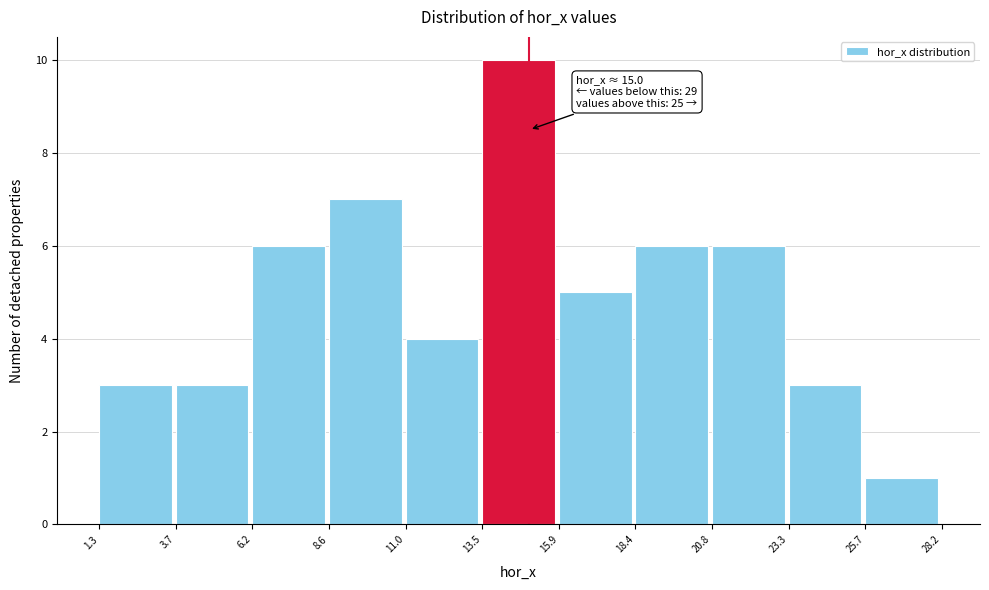

Over which range of the x-axis is the bar tallest?

13.5 to 15.9